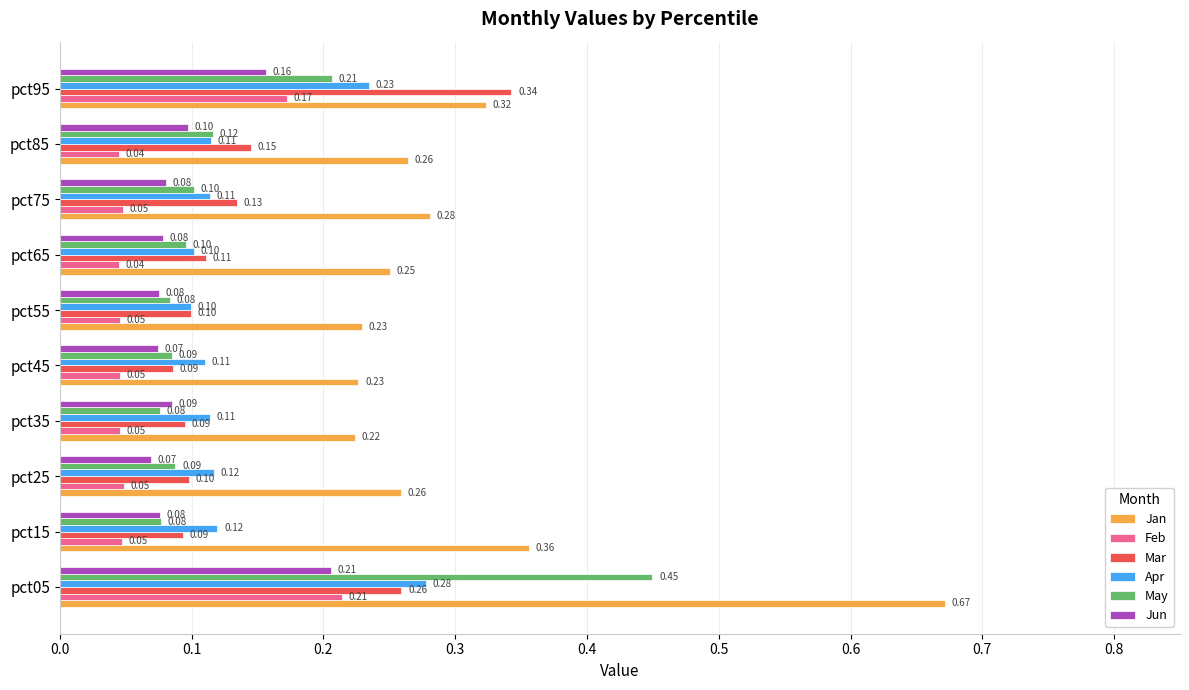

What is the total value across all series at pct55?

0.6